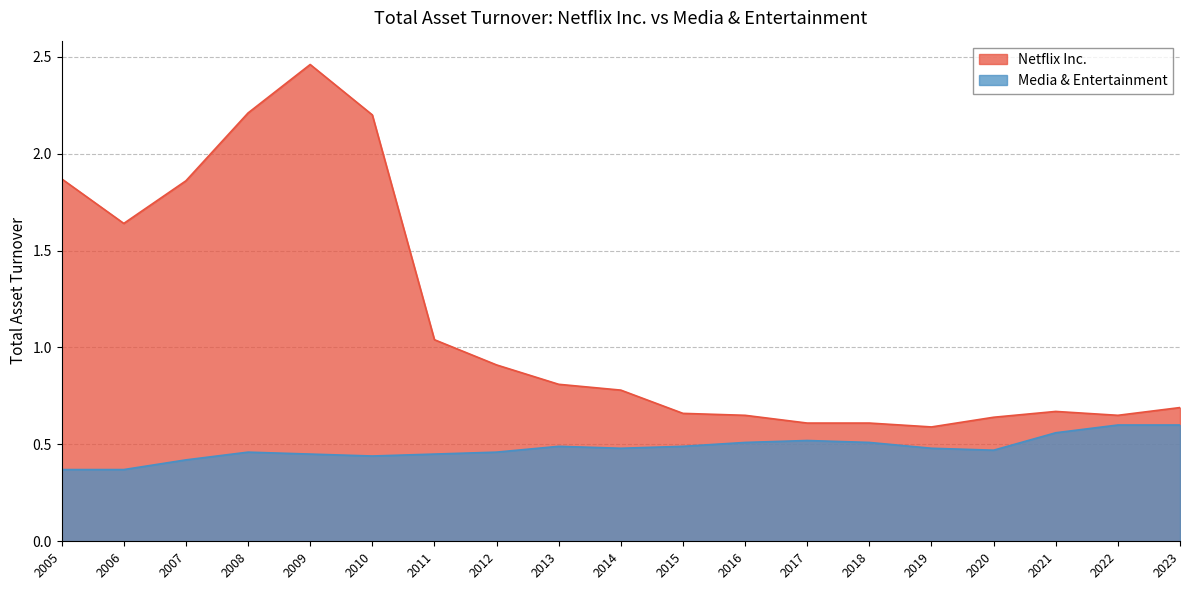

How many interior local valleys does the Media & Entertainment series have?

3